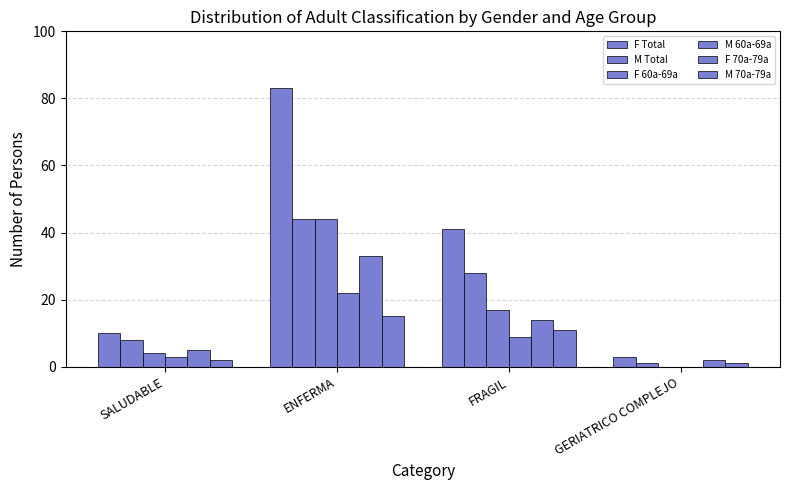

Where is F 60a-69a nearest to the value 22?

FRAGIL